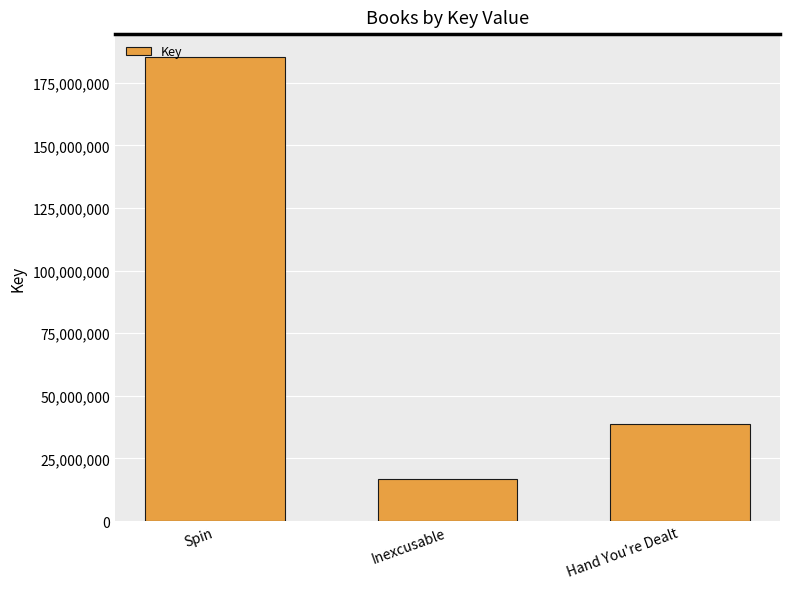

Reading right to left, what are all the values shown in this chart?

38553405	16756568	185145863